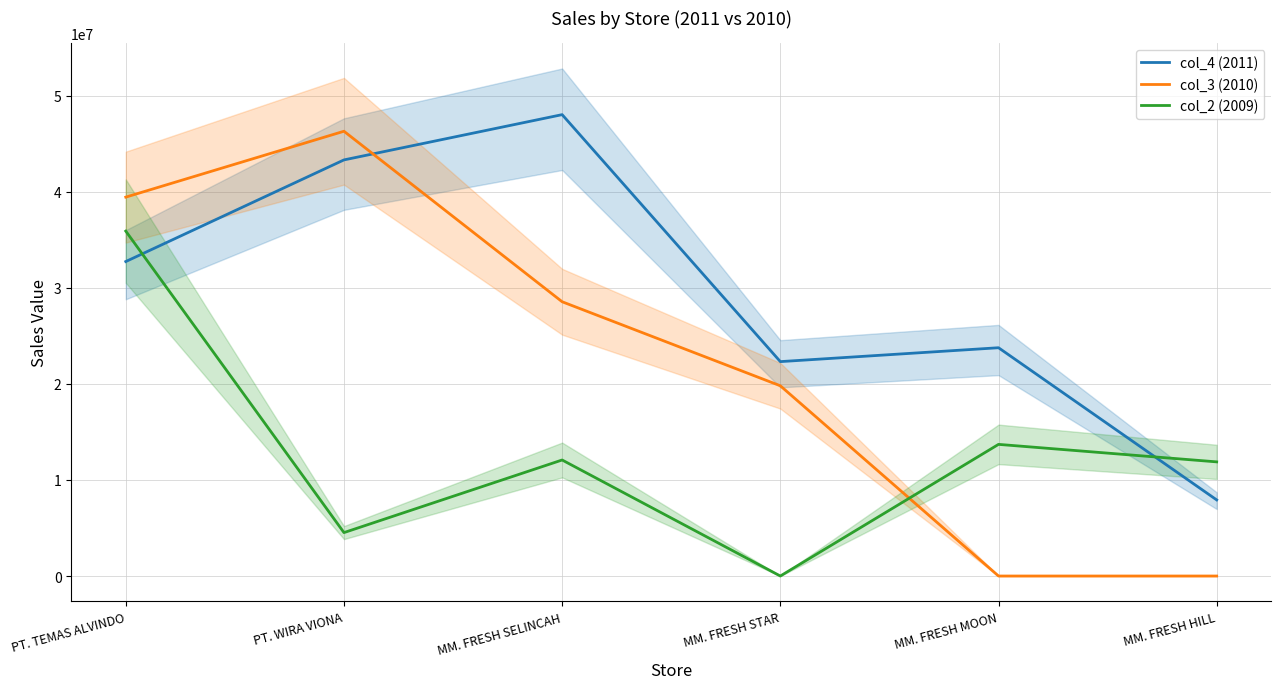

Which series has the widest spread of values?

col_3 (2010)